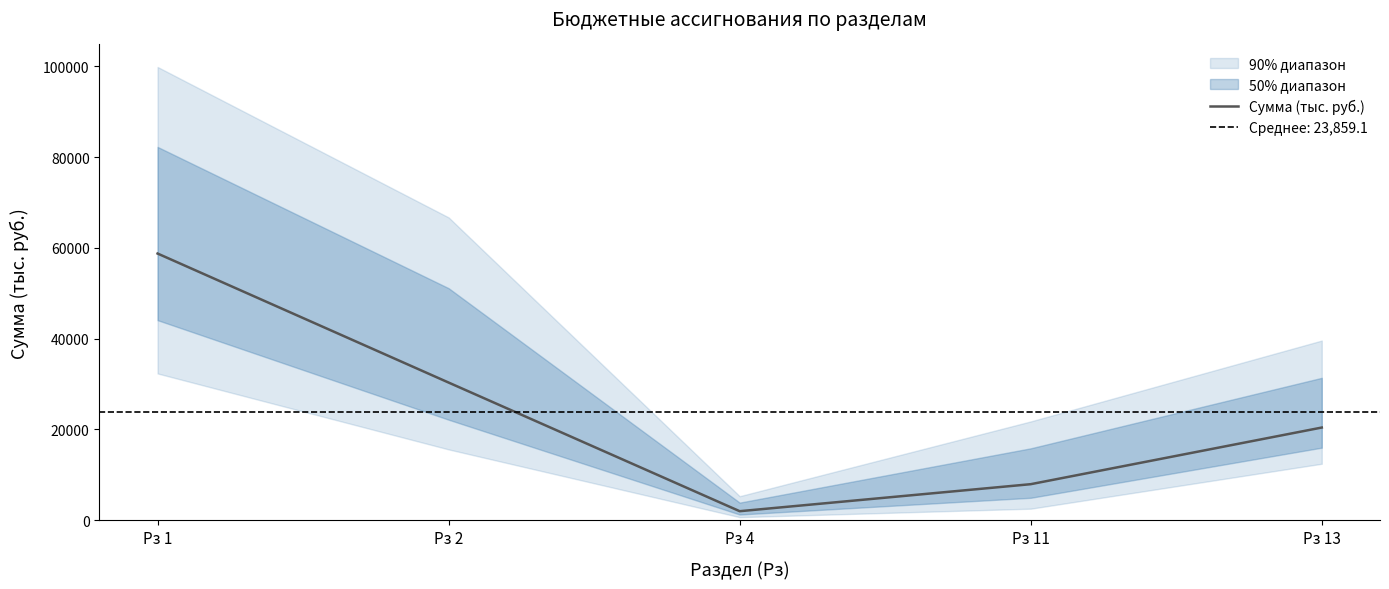

Is it true that the value at Рз 4 is 1953.9?

True